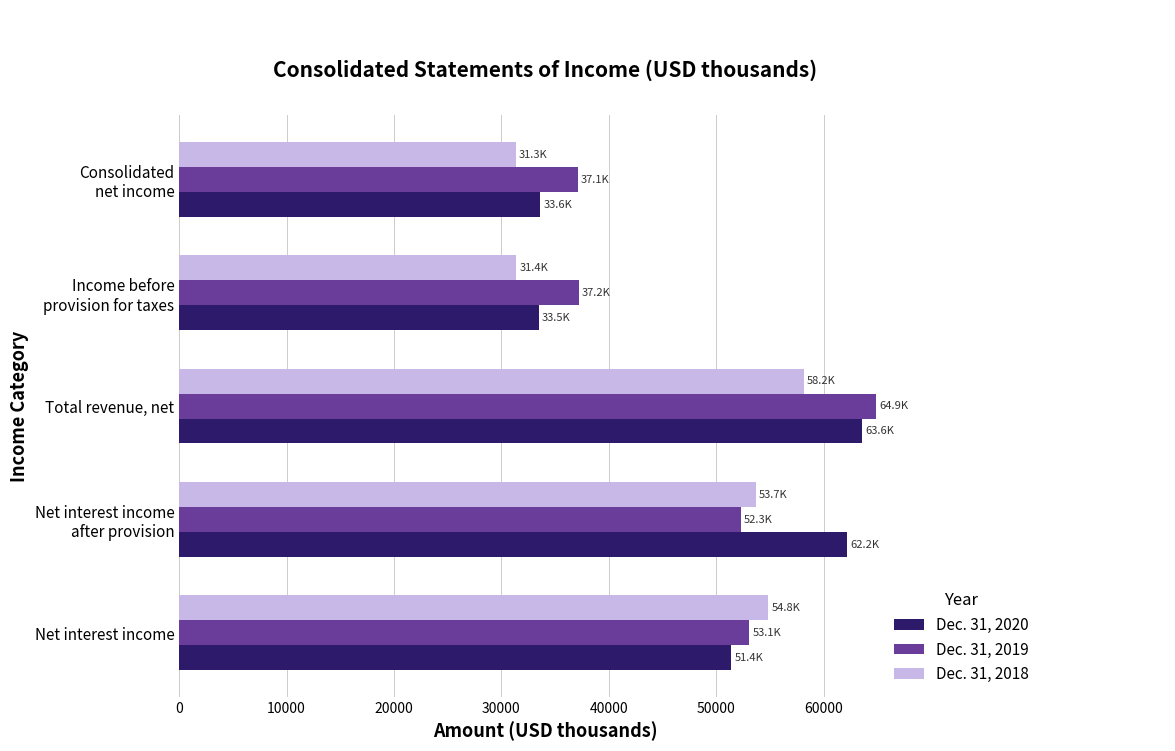

What is the average value of the Dec. 31, 2018 series?

45886